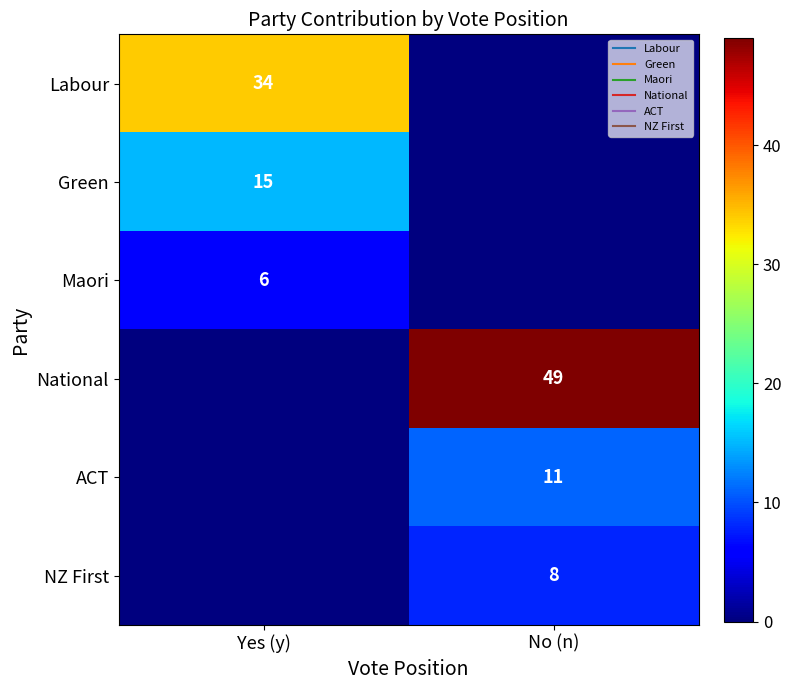

Rank the series at No (n) from lowest to highest value.

Labour, Green, Maori, NZ First, ACT, National